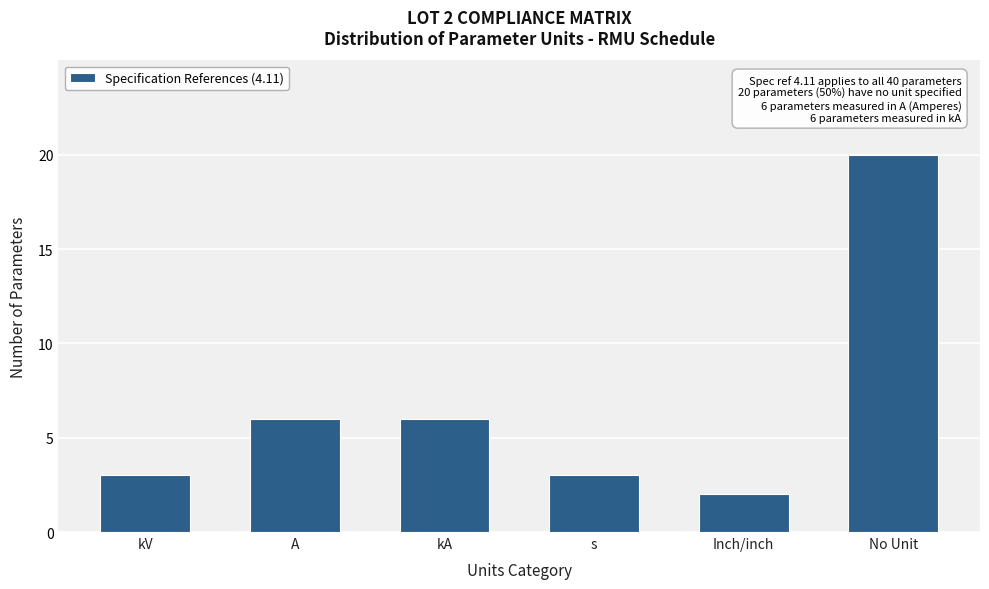

Reading left to right, extract all data points from this chart.

3	6	6	3	2	20